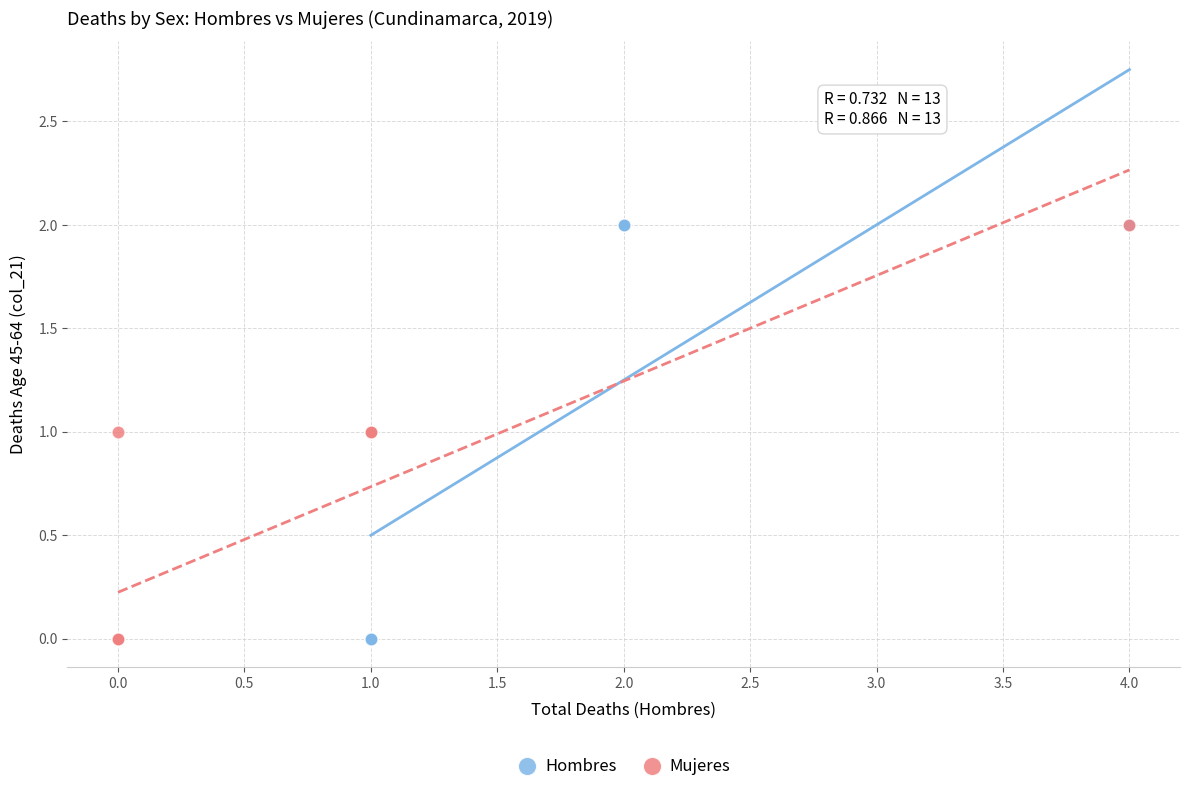

What are all the series names shown in the legend?

Hombres, Mujeres